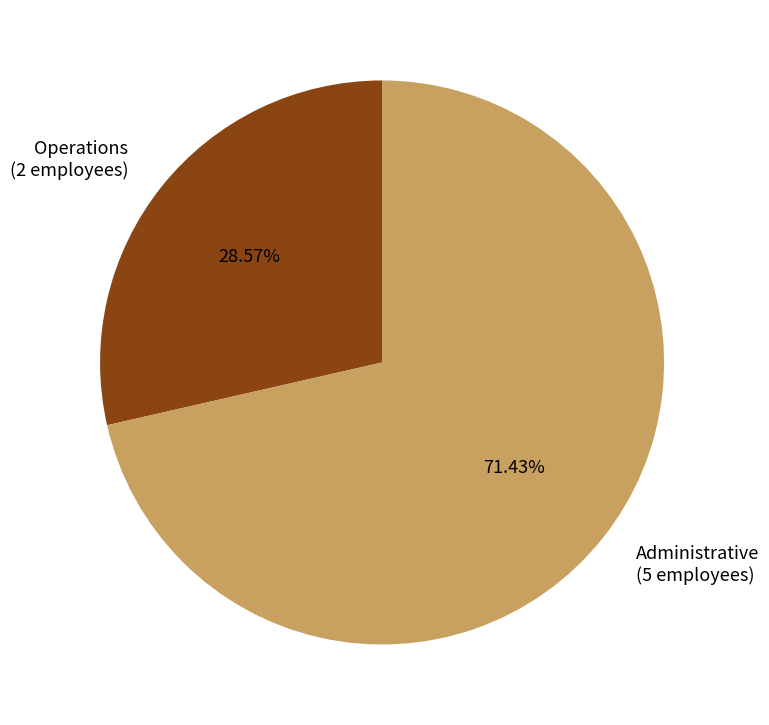

Count the number of slices in the pie.

2